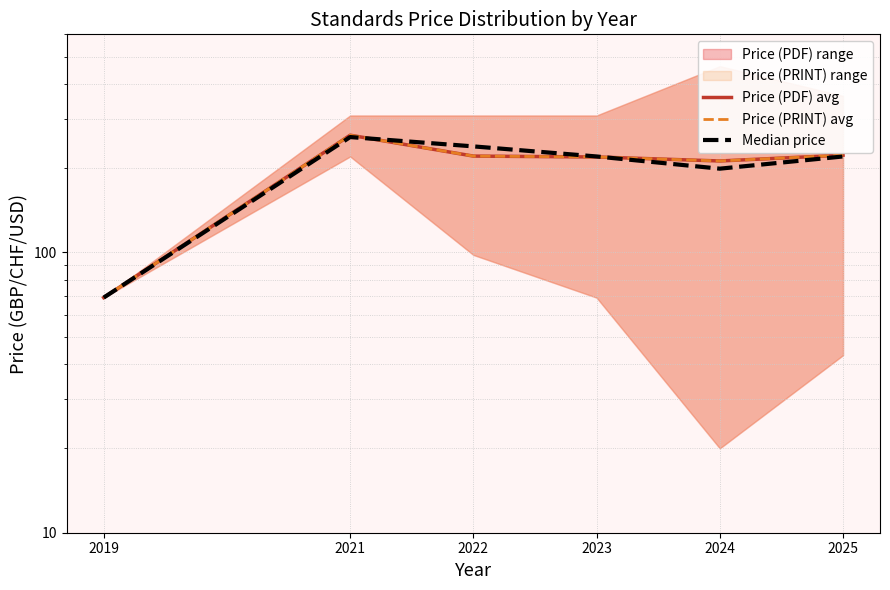

True or false: Median price and Price (PDF) avg intersect in this chart.

True